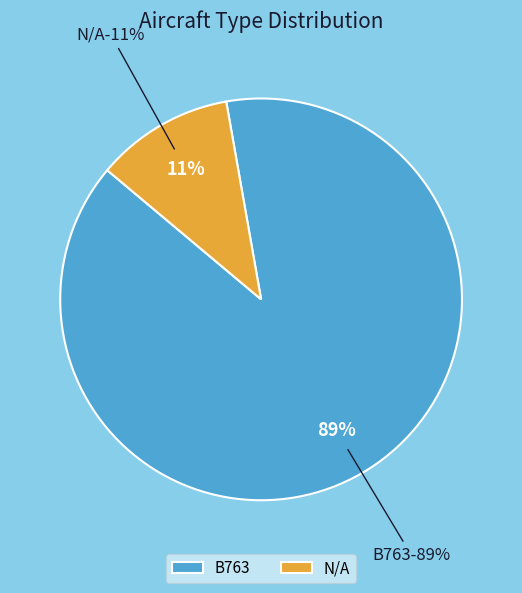

Which category has the smallest portion of the pie?

N/A